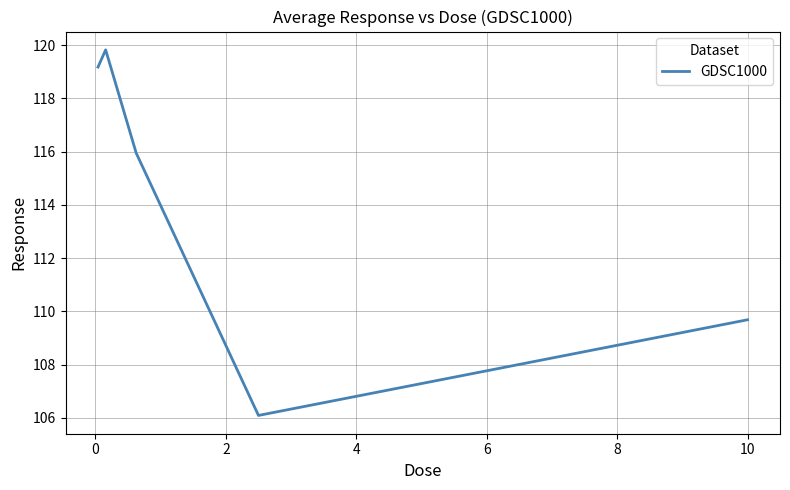

What is the smallest value displayed?

106.1